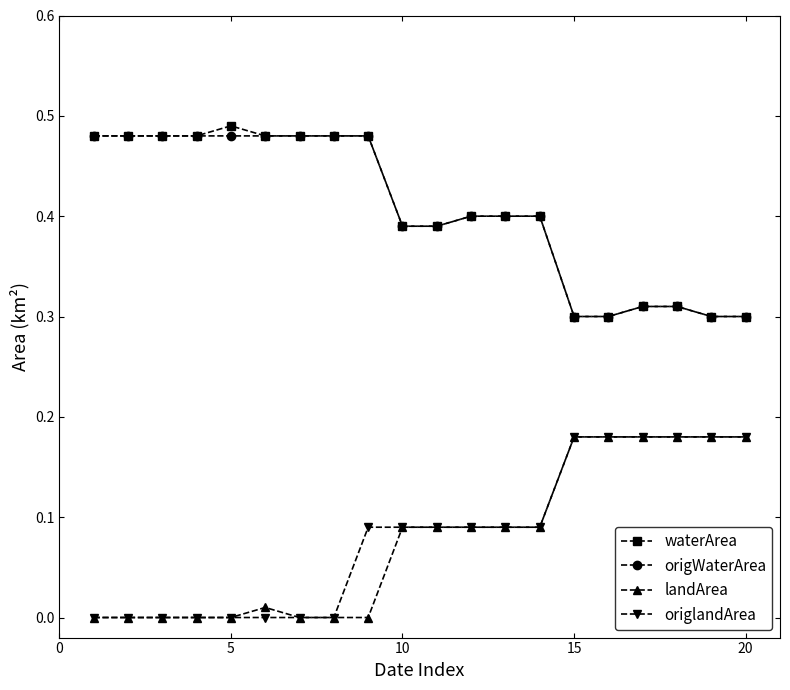

True or false: waterArea and landArea cross at least once.

False